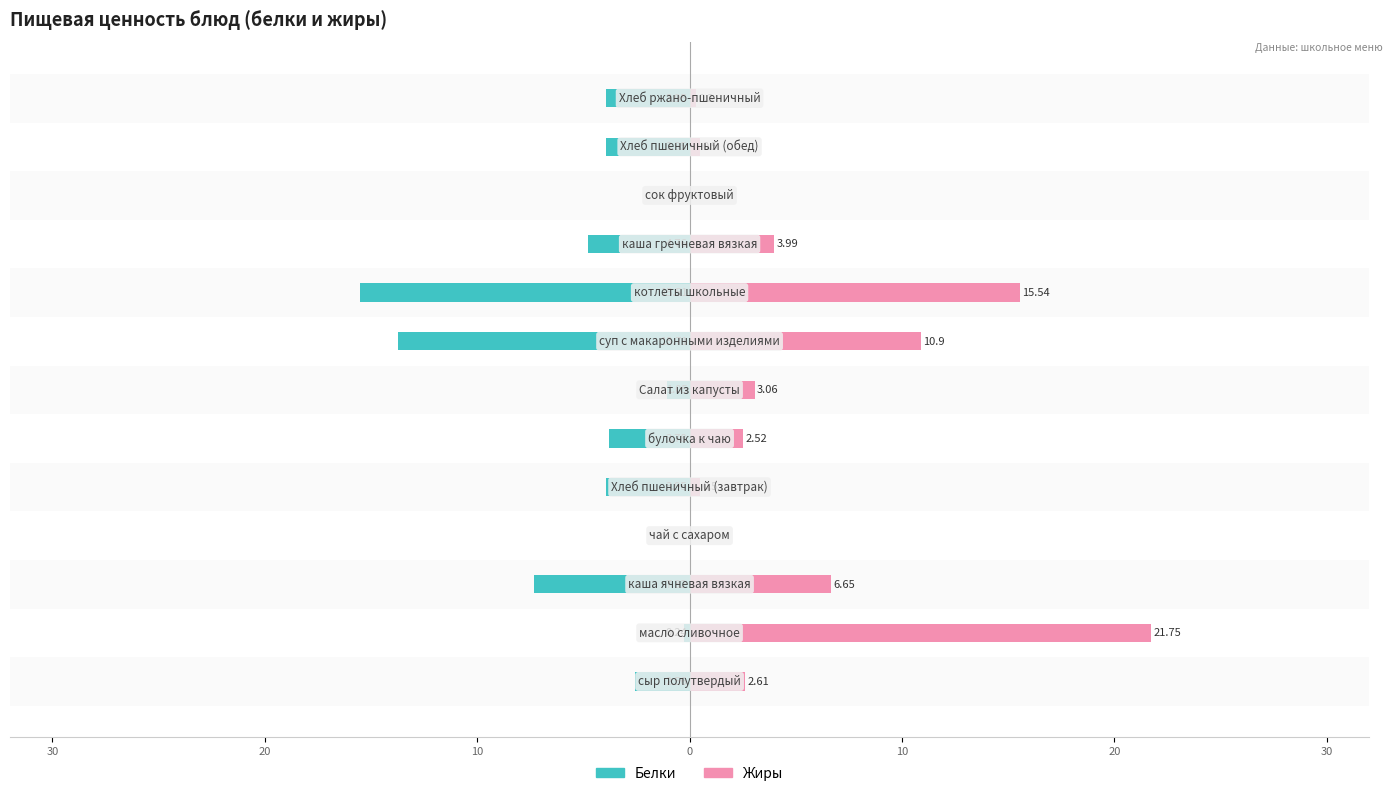

What is the difference between the second highest and second lowest values in the Жиры series?

15.5